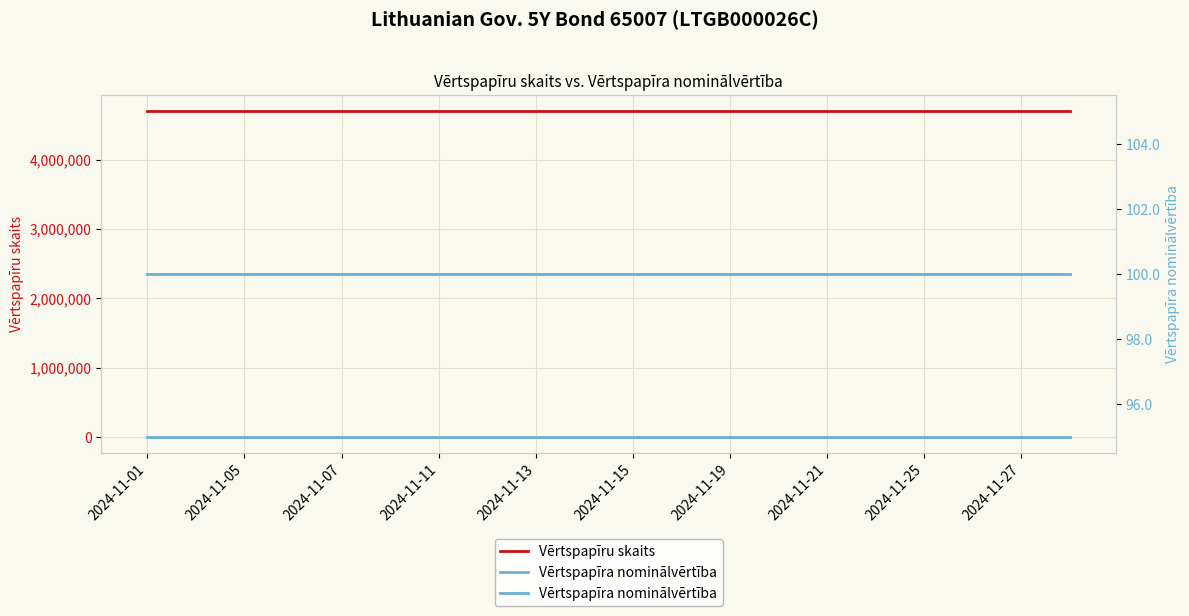

The value of Vērtspapīra nominālvērtība at 2024-11-11 is 25. True or false?

False